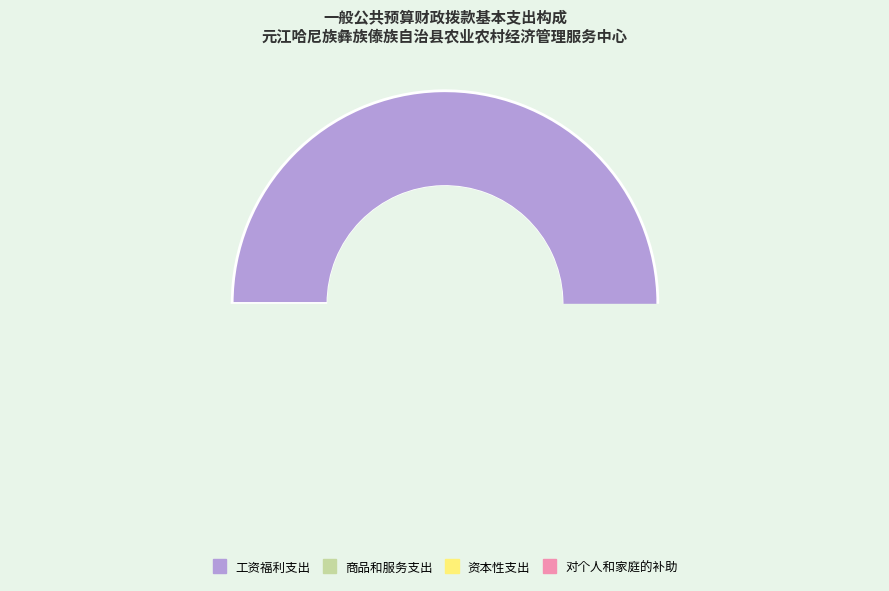

Is there any slice that represents more than half of the pie?

Yes